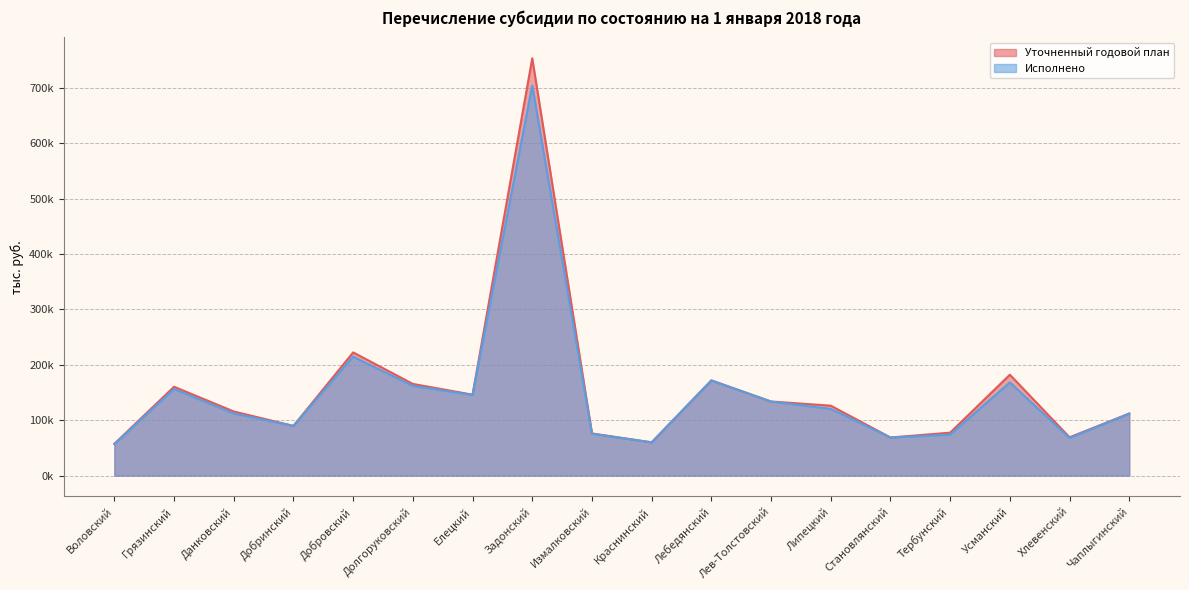

True or false: Уточненный годовой план and Исполнено cross at least once.

False